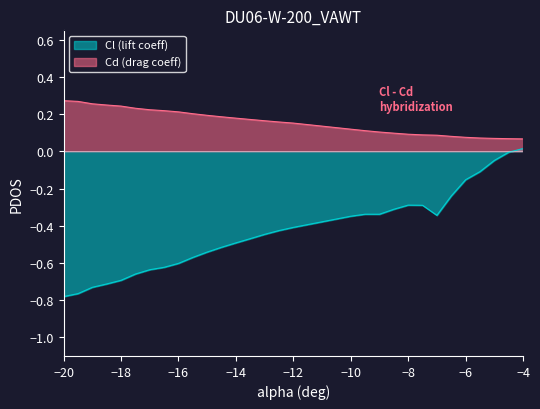

Which series has the largest total across all categories?

Cd (drag coeff)